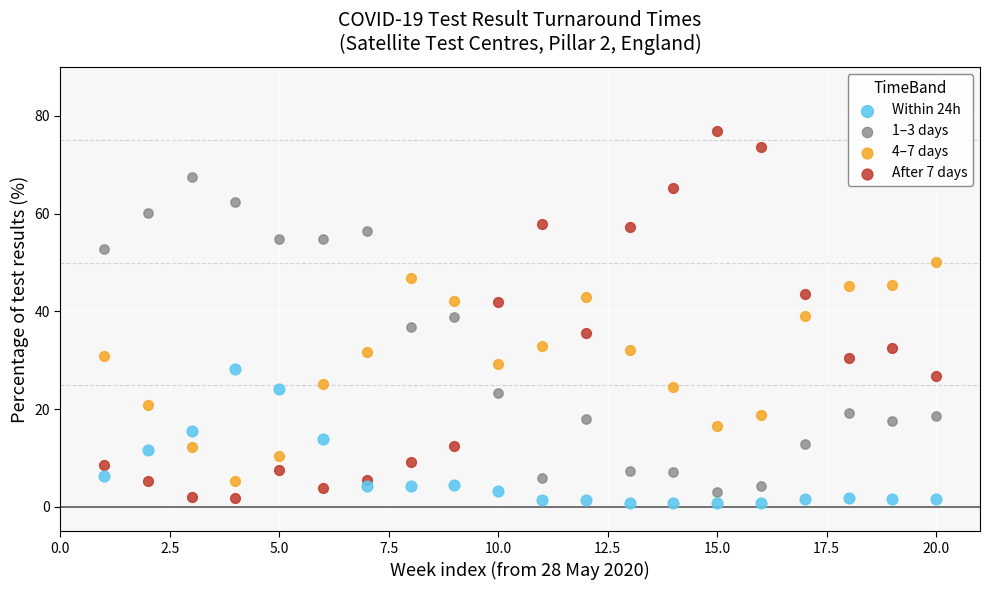

Which series contains the highest Y value?

After 7 days